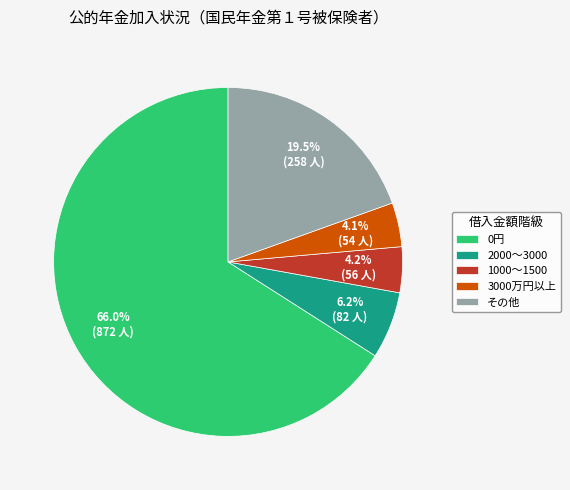

Count the number of slices in the pie.

5